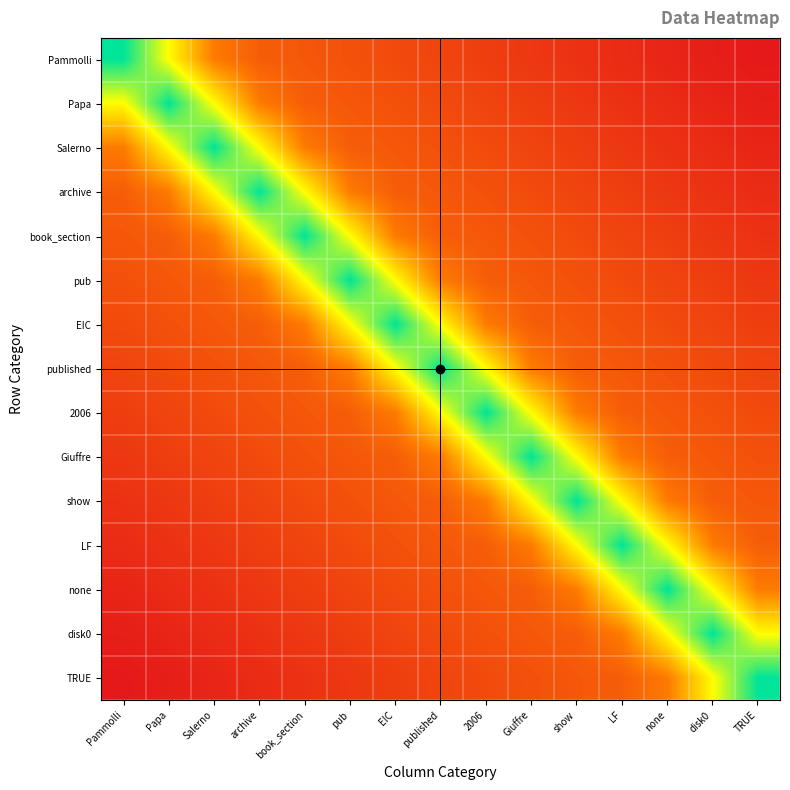

Which label corresponds to the largest value in the chart?

Pammolli